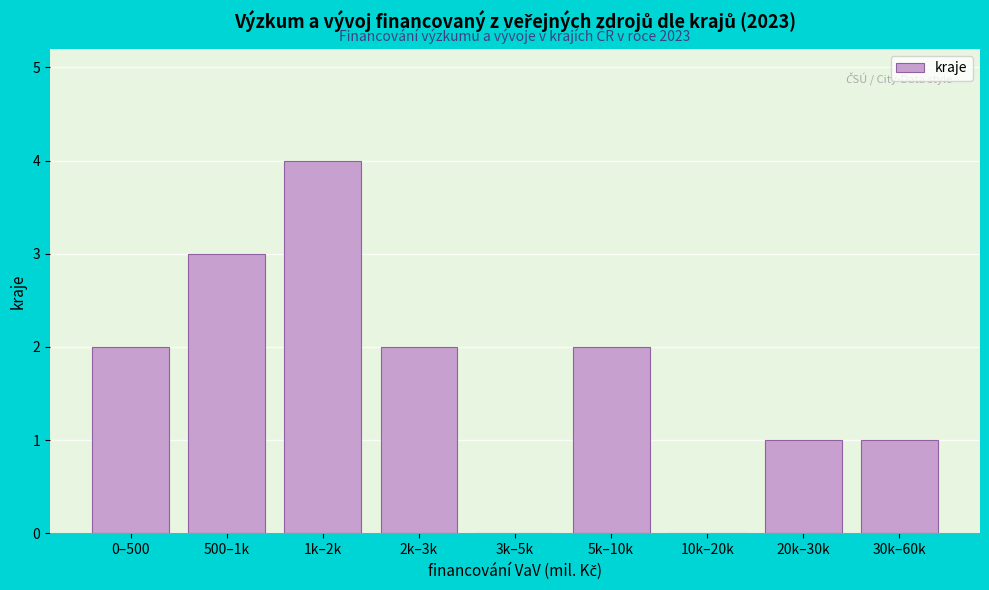

Reading left to right, transcribe all the data shown in this chart.

0–500=2	500–1k=3	1k–2k=4	2k–3k=2	3k–5k=0	5k–10k=2	10k–20k=0	20k–30k=1	30k–60k=1